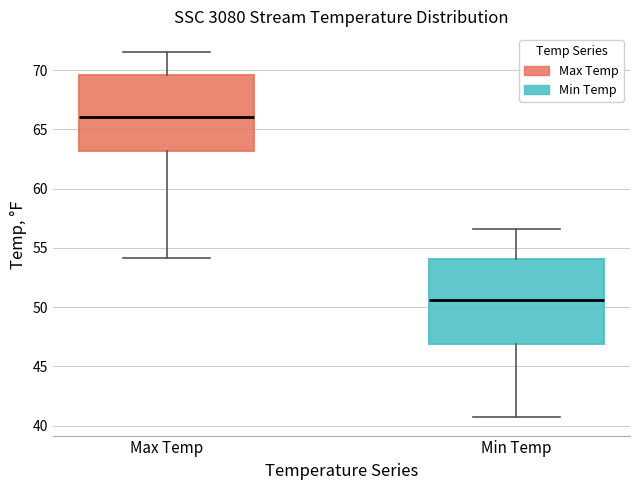

Where does the upper whisker of the box for Max Temp end on the y-axis? The values are not printed on the chart, so give them approximately, as read against the axis.

71.5